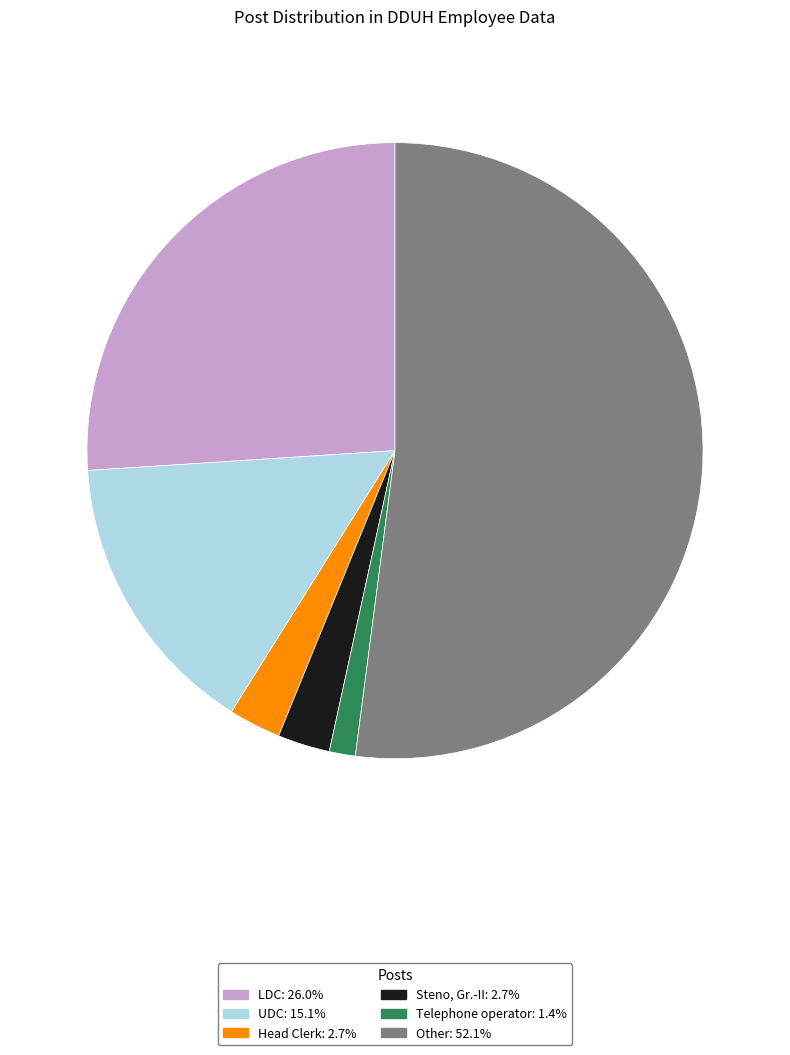

Is the sum of Steno, Gr.-II and Head Clerk greater than half?

No